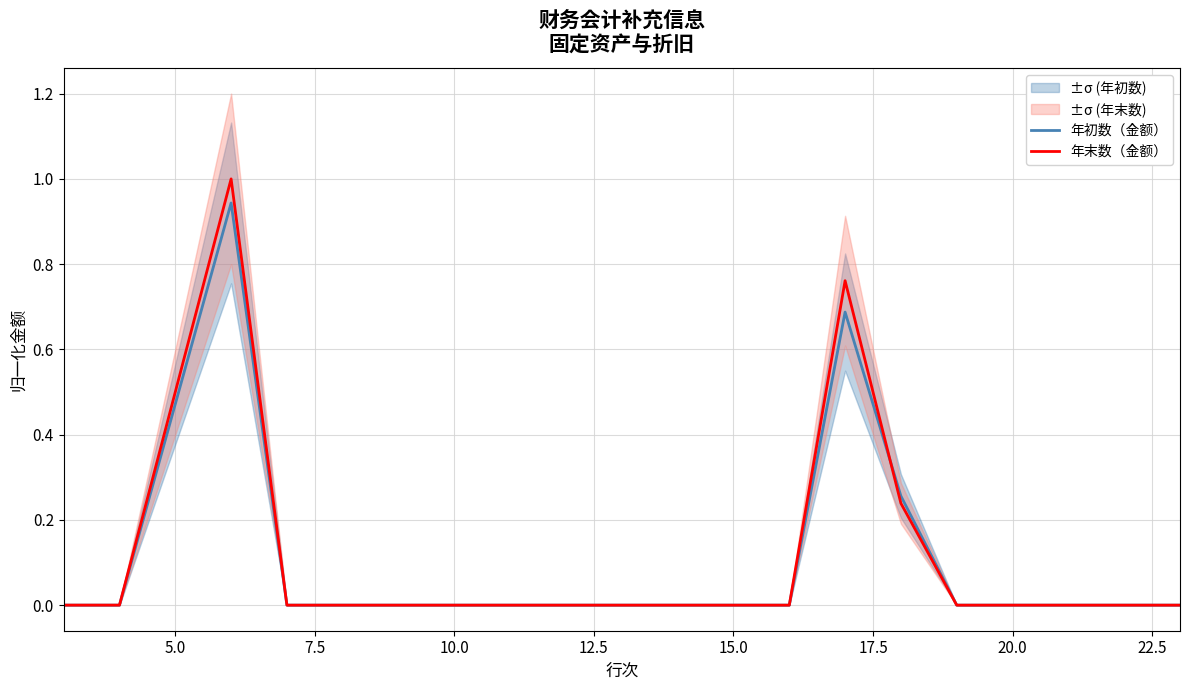

The 年末数（金额） series shows 0.4 at 15.0. True or false?

False